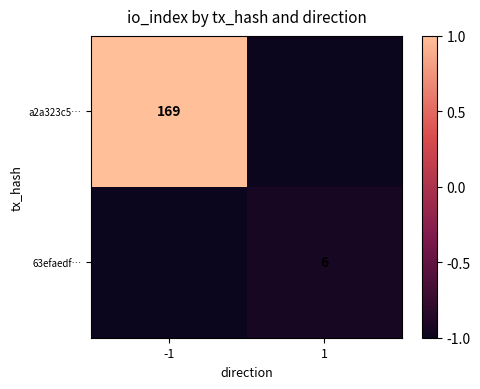

True or false: a2a323c5… has a value of 85 at -1.

False